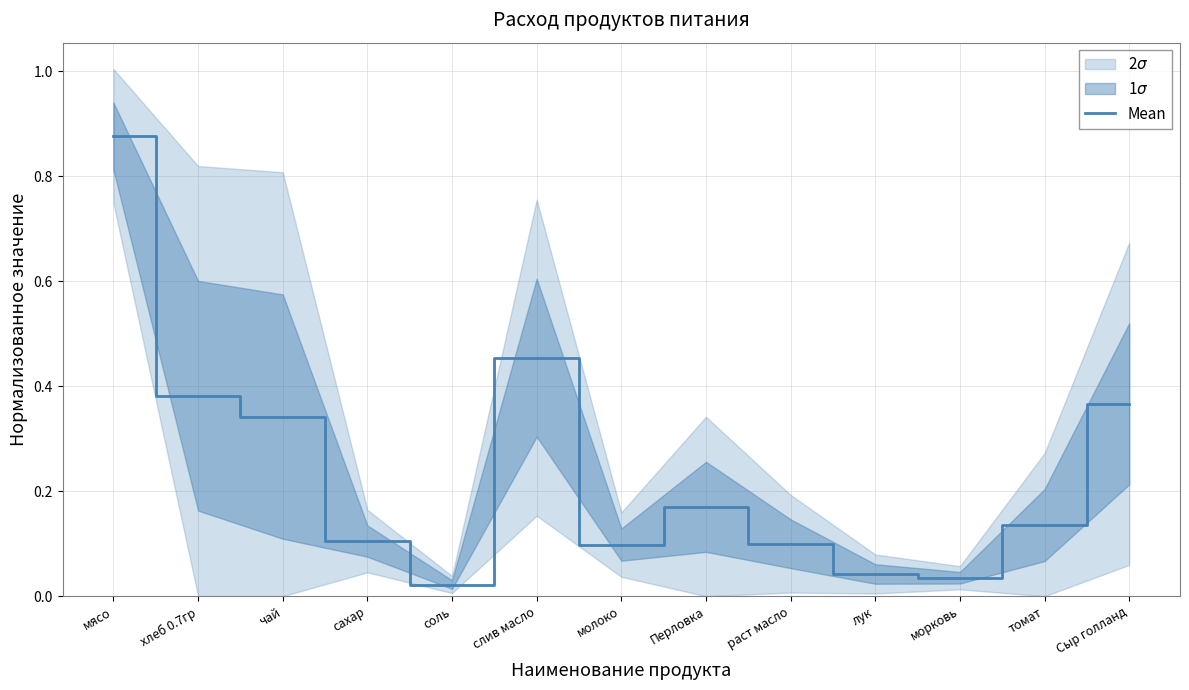

What is the difference between the values at чай and раст масло?

0.2